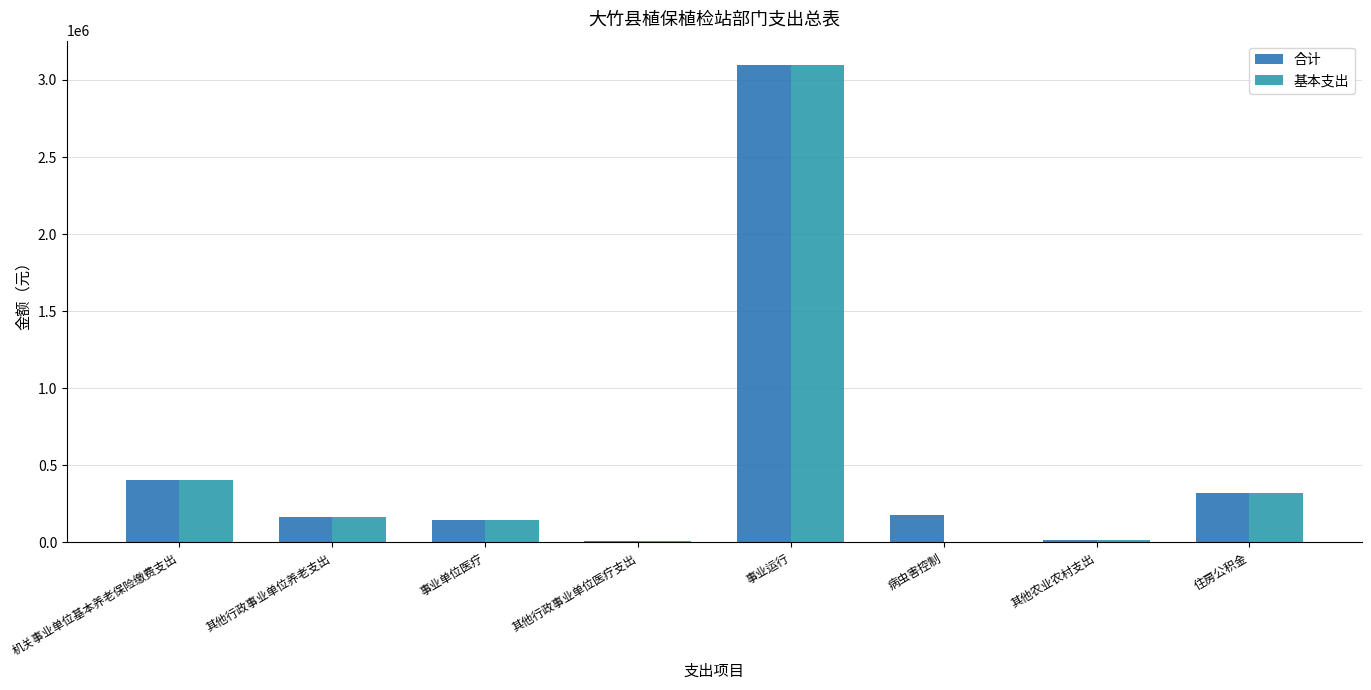

The 基本支出 series shows 0 at 病虫害控制. True or false?

True